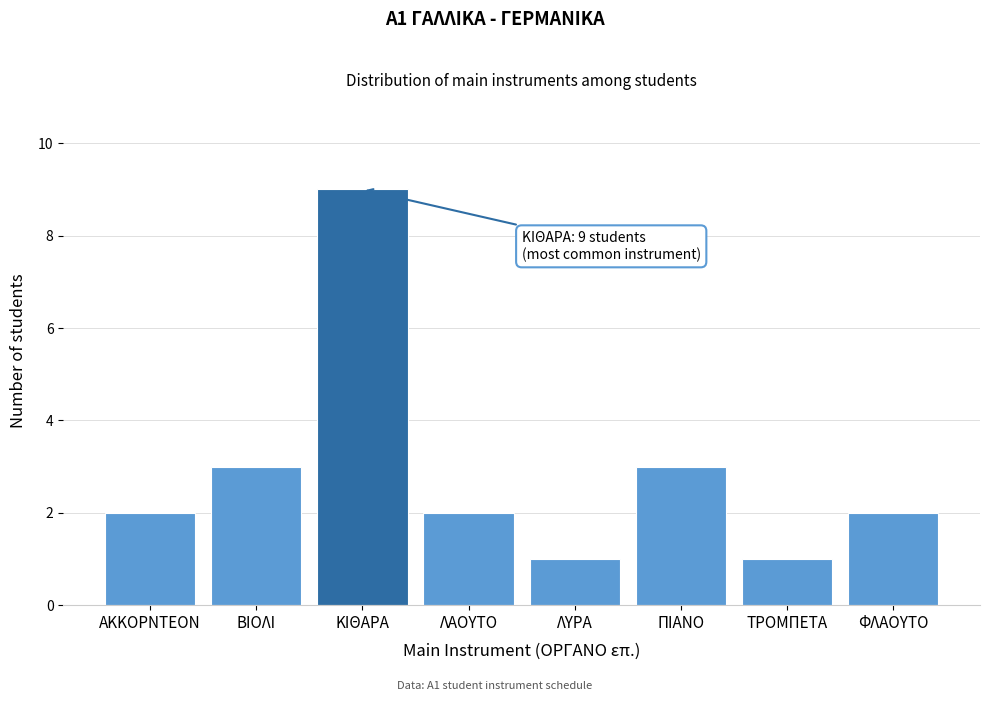

Reading left to right, list all the values displayed in this chart.

ΑΚΚΟΡΝΤΕΟΝ=2	ΒΙΟΛΙ=3	ΚΙΘΑΡΑ=9	ΛΑΟΥΤΟ=2	ΛΥΡΑ=1	ΠΙΑΝΟ=3	ΤΡΟΜΠΕΤΑ=1	ΦΛΑΟΥΤΟ=2